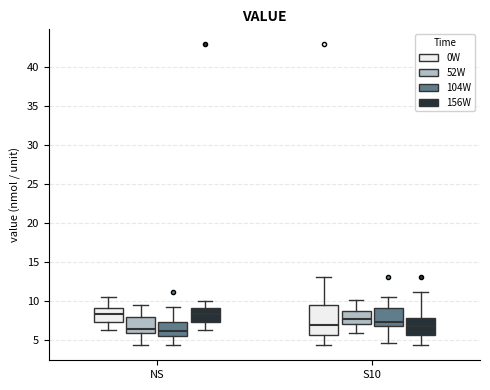

Reading left to right, read every box against the y-axis: the position of its median line, the range the box covers, and the ends of its whiskers. The values are not printed on the chart, so give them approximately, as read against the axis.

NS (0W): median 8.5, box 7.5 to 9.0, whiskers 6.0 to 10.5
NS (52W): median 6.5, box 6.0 to 8.0, whiskers 4.5 to 9.5
NS (104W): median 6.0, box 5.5 to 7.0, whiskers 4.5 to 9.0
NS (156W): median 8.5, box 7.5 to 9.0, whiskers 6.0 to 10.0
S10 (0W): median 7.0, box 5.5 to 9.5, whiskers 4.5 to 13.0
S10 (52W): median 7.5, box 7.0 to 8.5, whiskers 6.0 to 10.0
S10 (104W): median 7.0, box 6.5 to 9.0, whiskers 4.5 to 10.5
S10 (156W): median 7.0, box 5.5 to 8.0, whiskers 4.5 to 11.0